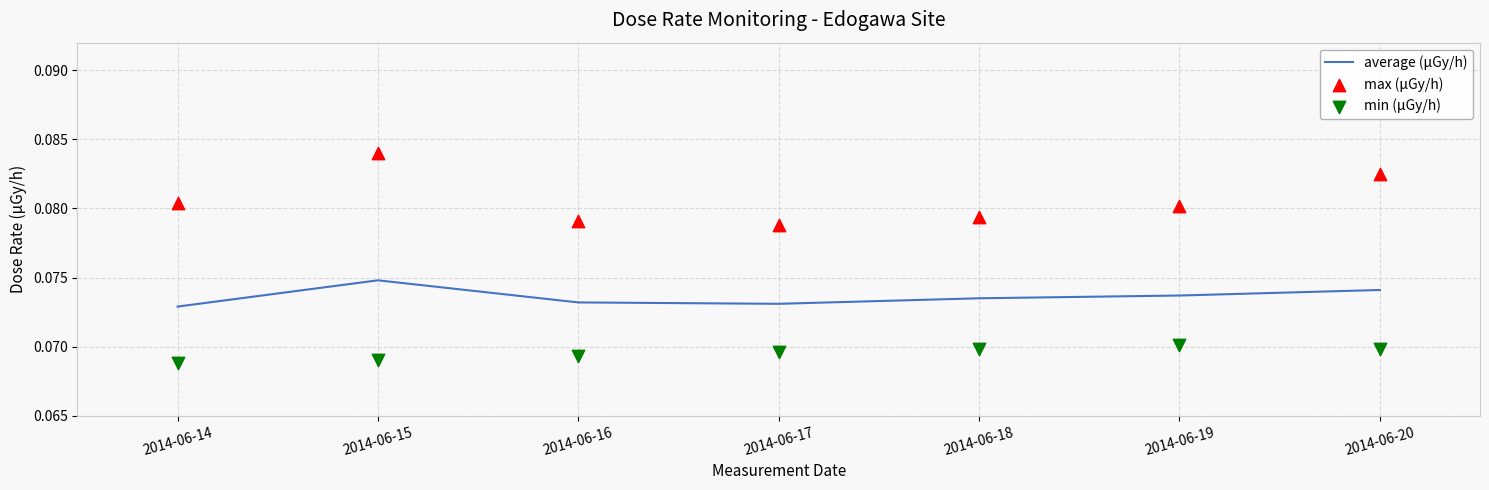

What is the total value across all series at 2014-06-16?

0.2